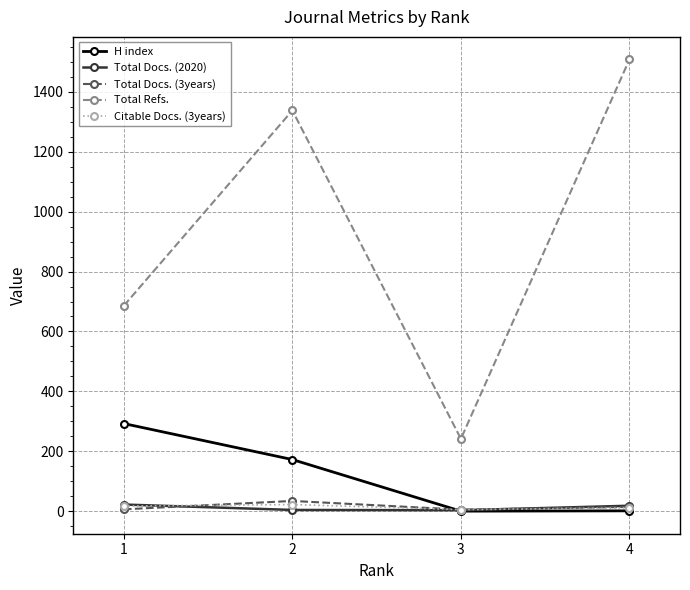

Between which two adjacent categories do Citable Docs. (3years) and H index first intersect?

2 and 3